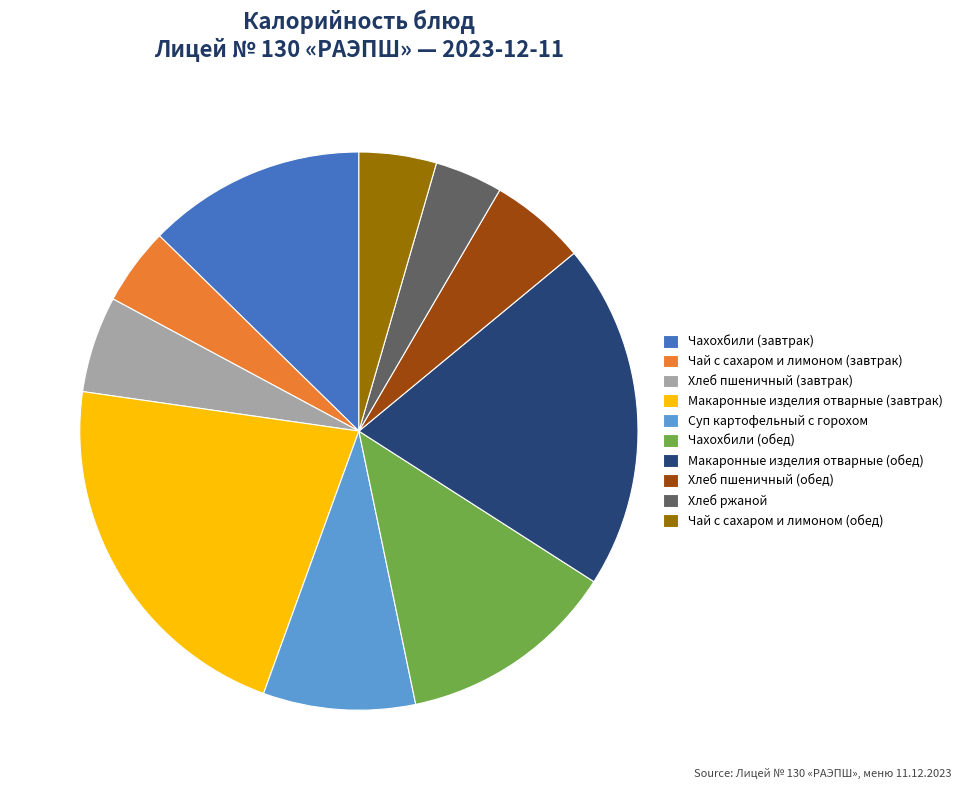

Does Хлеб пшеничный (обед) account for over 50% of the chart?

No